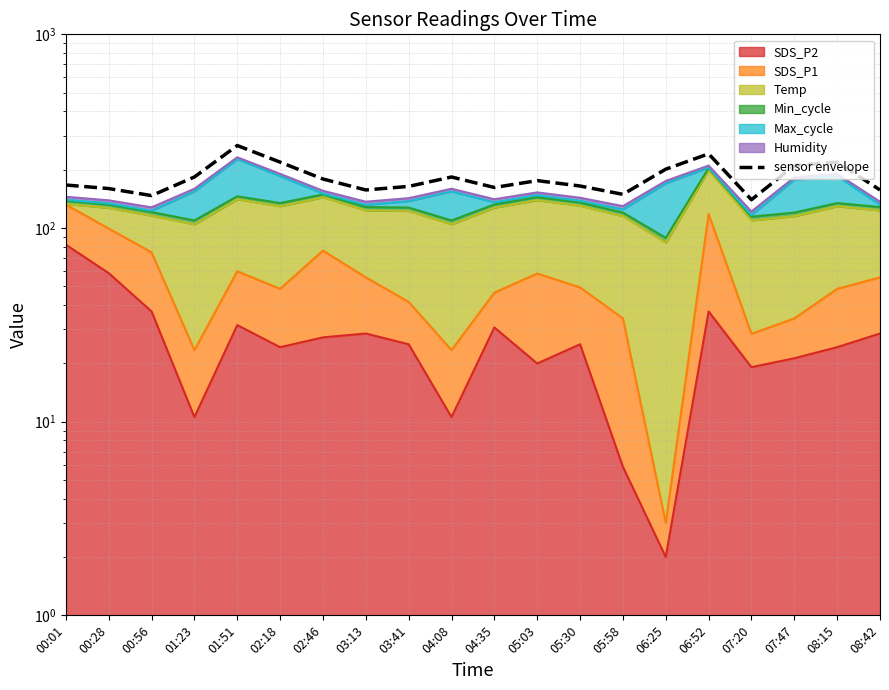

Does the chart display data point markers on the line(s)?

No